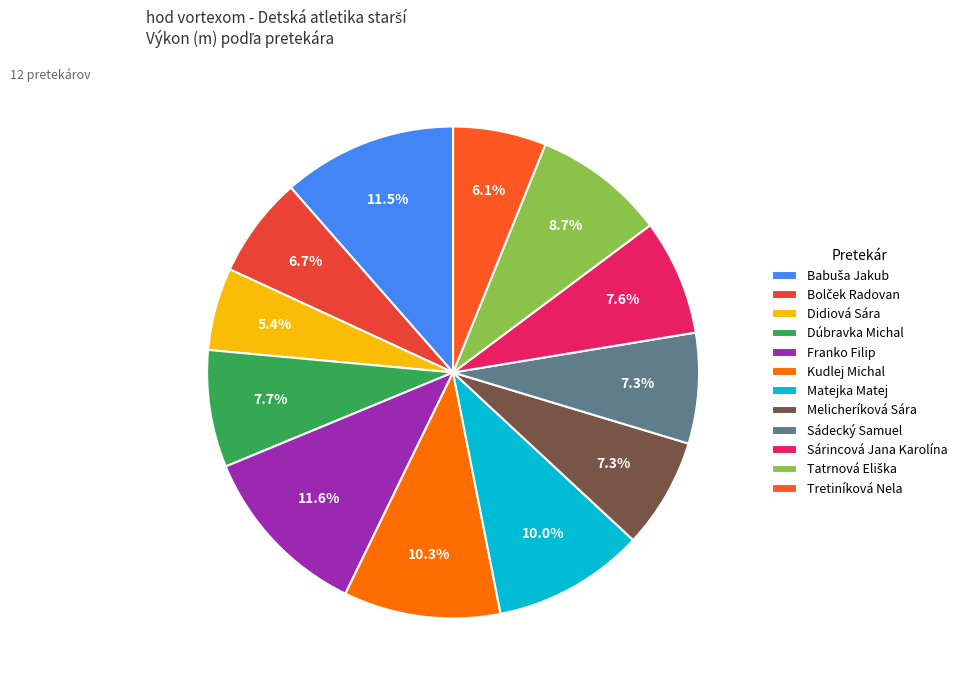

What is the smallest slice in the pie chart?

Didiová Sára